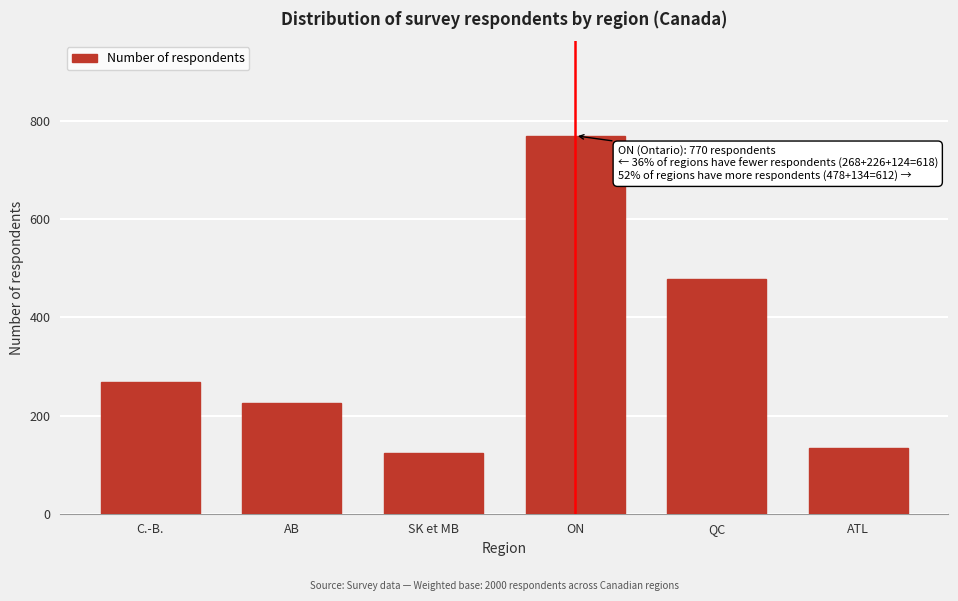

Reading left to right, what are all the values shown in this chart?

C.-B.=268	AB=226	SK et MB=124	ON=770	QC=478	ATL=134